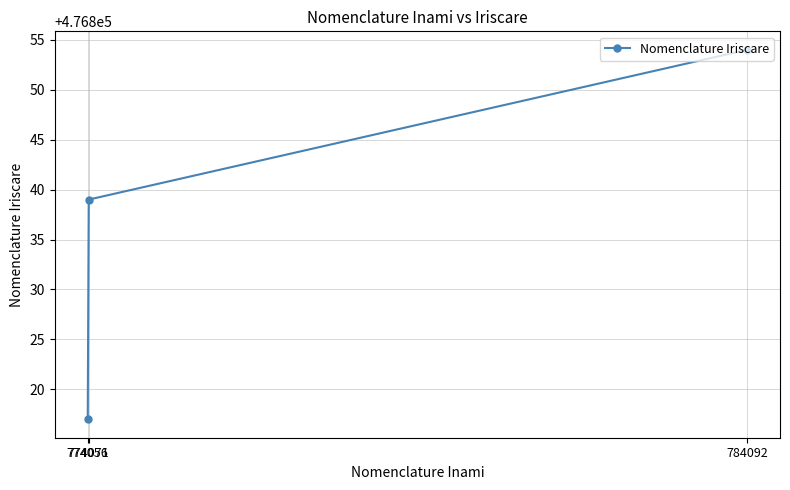

What is the difference between the maximum and second lowest values?

15